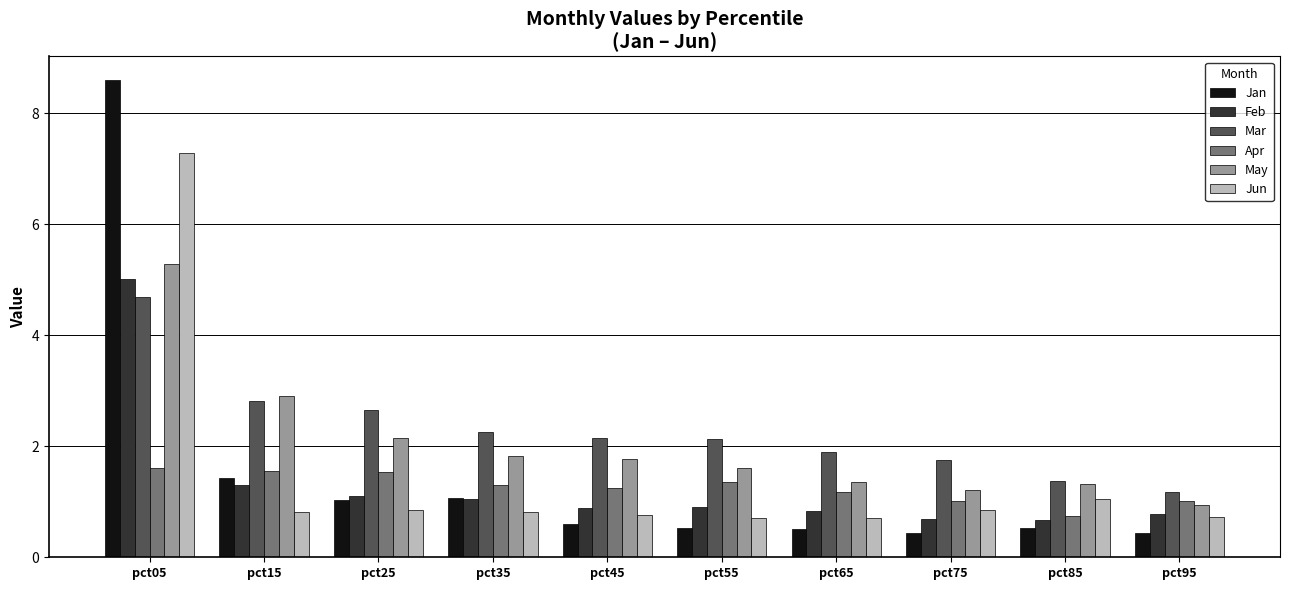

The Jan series shows 0.8 at pct75. True or false?

False